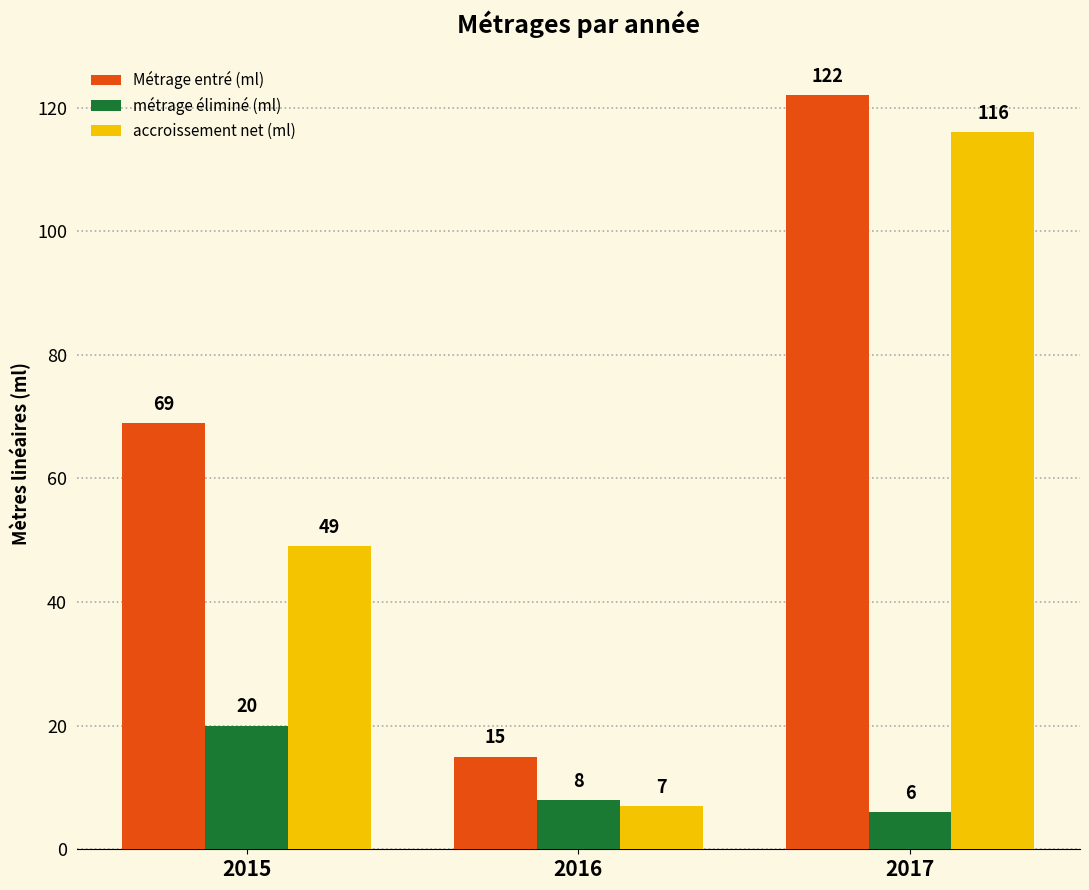

Are the bars grouped side by side (vs. stacked)?

Yes